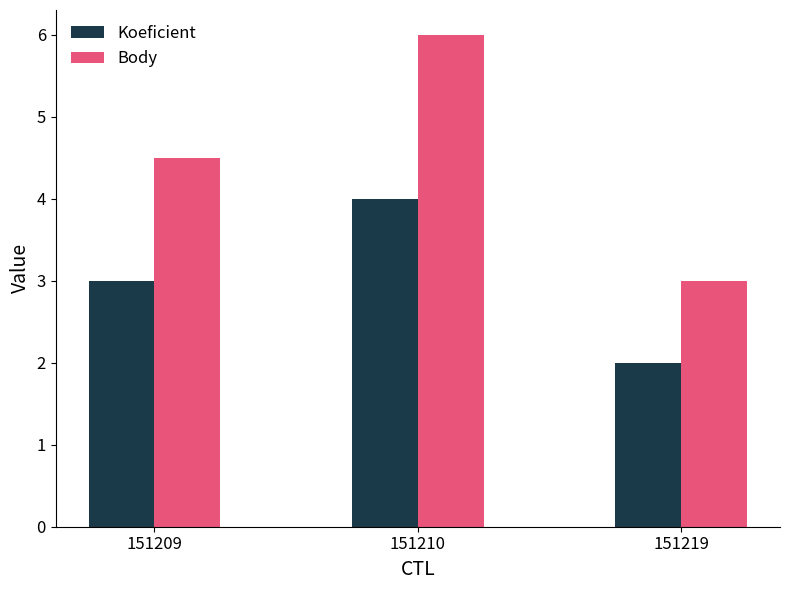

How many groups of bars are there?

3